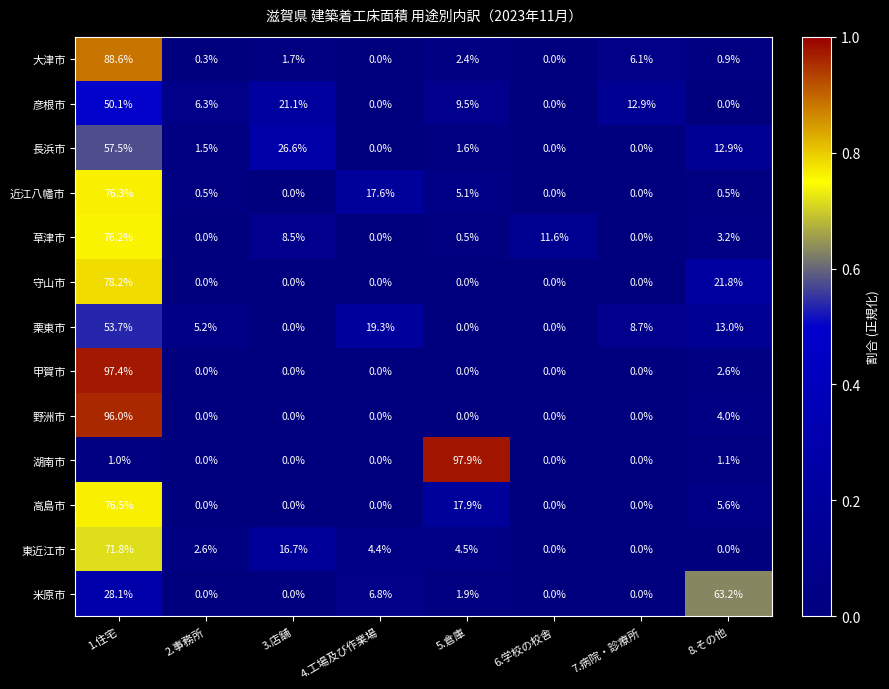

What is the spread (max minus min) of values at 3.店舗?

26.6